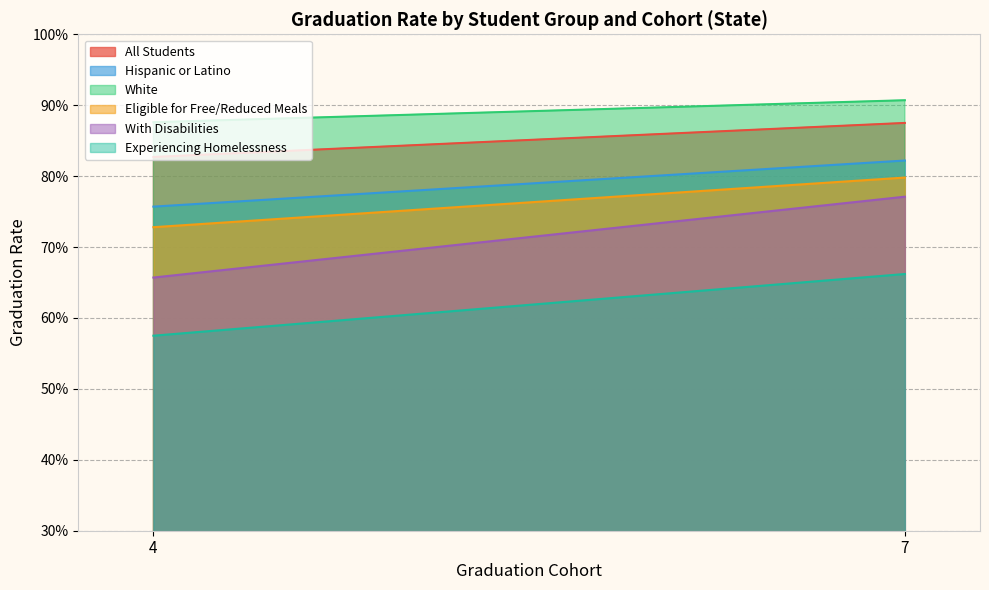

Reading left to right, list all the values displayed in this chart.

All Students: 0.8	0.9
Hispanic or Latino: 0.8	0.8
White: 0.9	0.9
Eligible for Free/Reduced Meals: 0.7	0.8
With Disabilities: 0.7	0.8
Experiencing Homelessness: 0.6	0.7